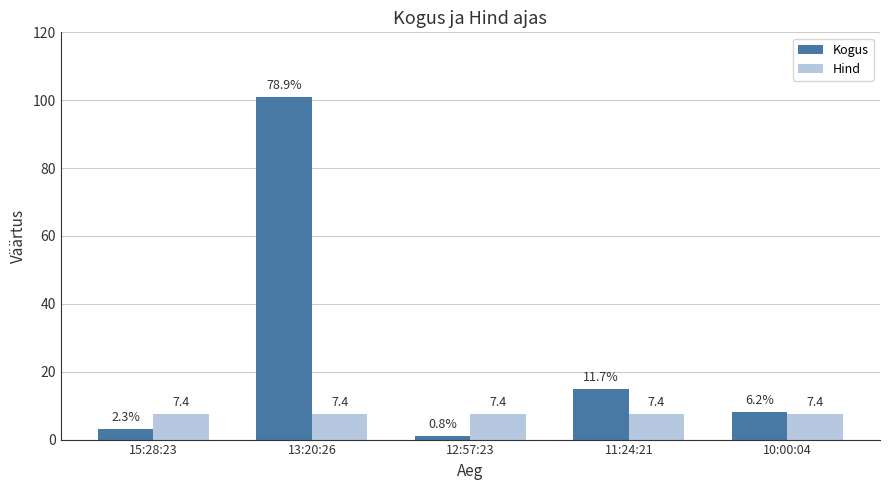

What is the approximate value of Kogus at 10:00:04?

8.0